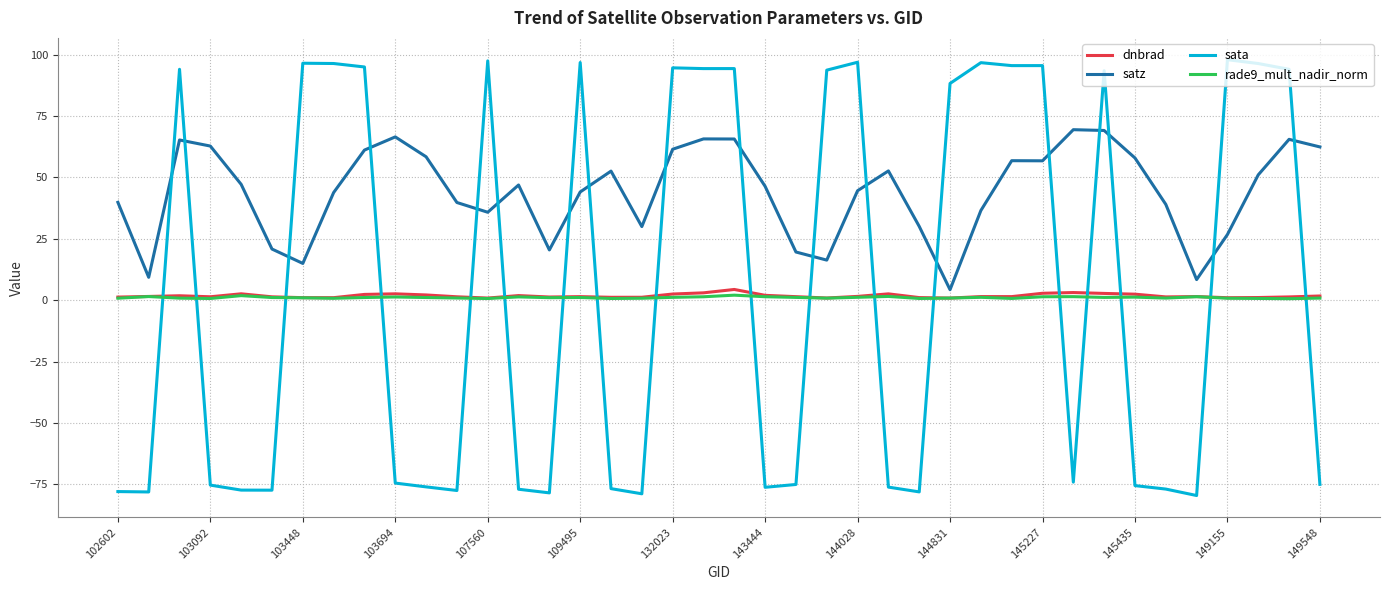

What is the maximum value shown in the chart?

98.0